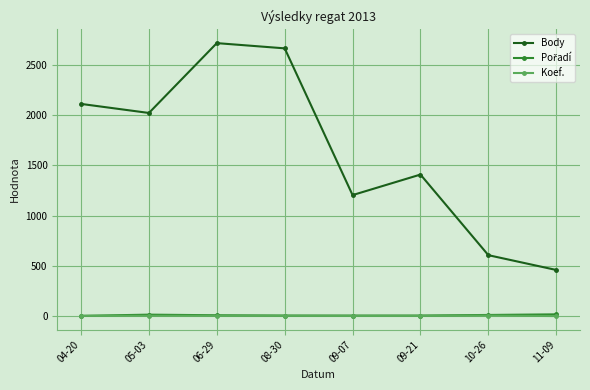

True or false: Koef. and Body intersect in this chart.

False